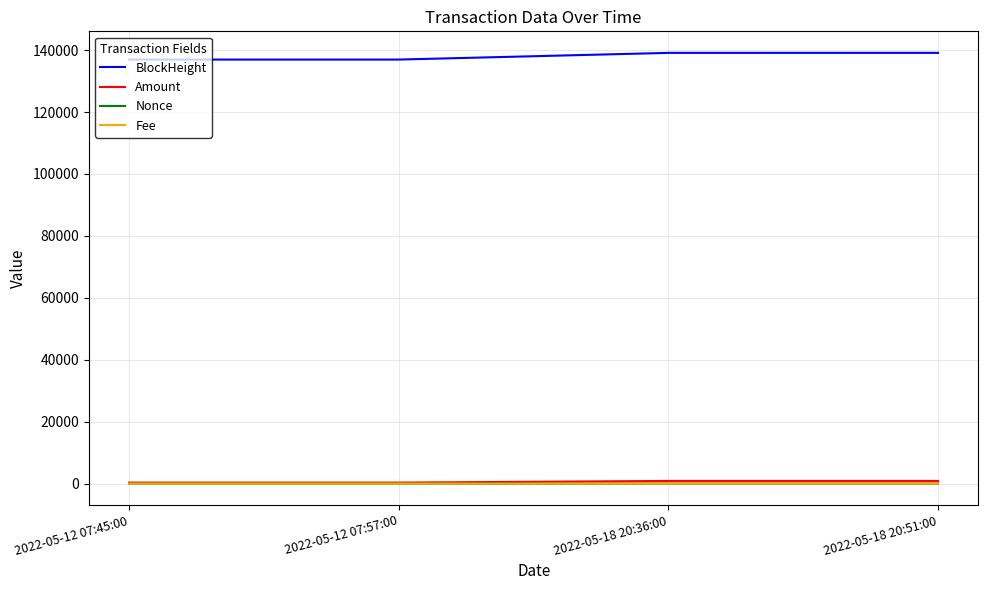

Is the value of BlockHeight at 2022-05-12 07:45:00 greater than the value of Amount at 2022-05-12 07:45:00?

Yes